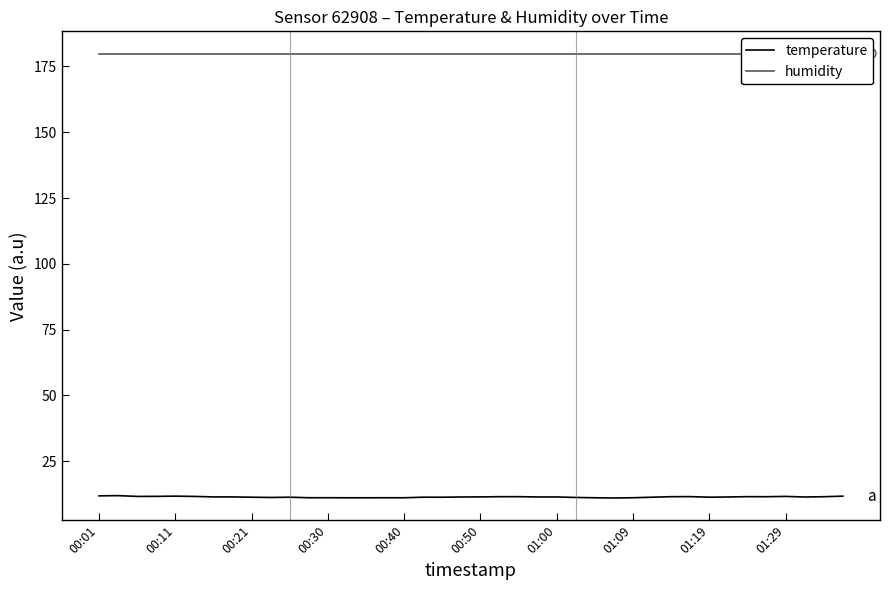

The value of temperature at 01:00 is 11.4. True or false?

True